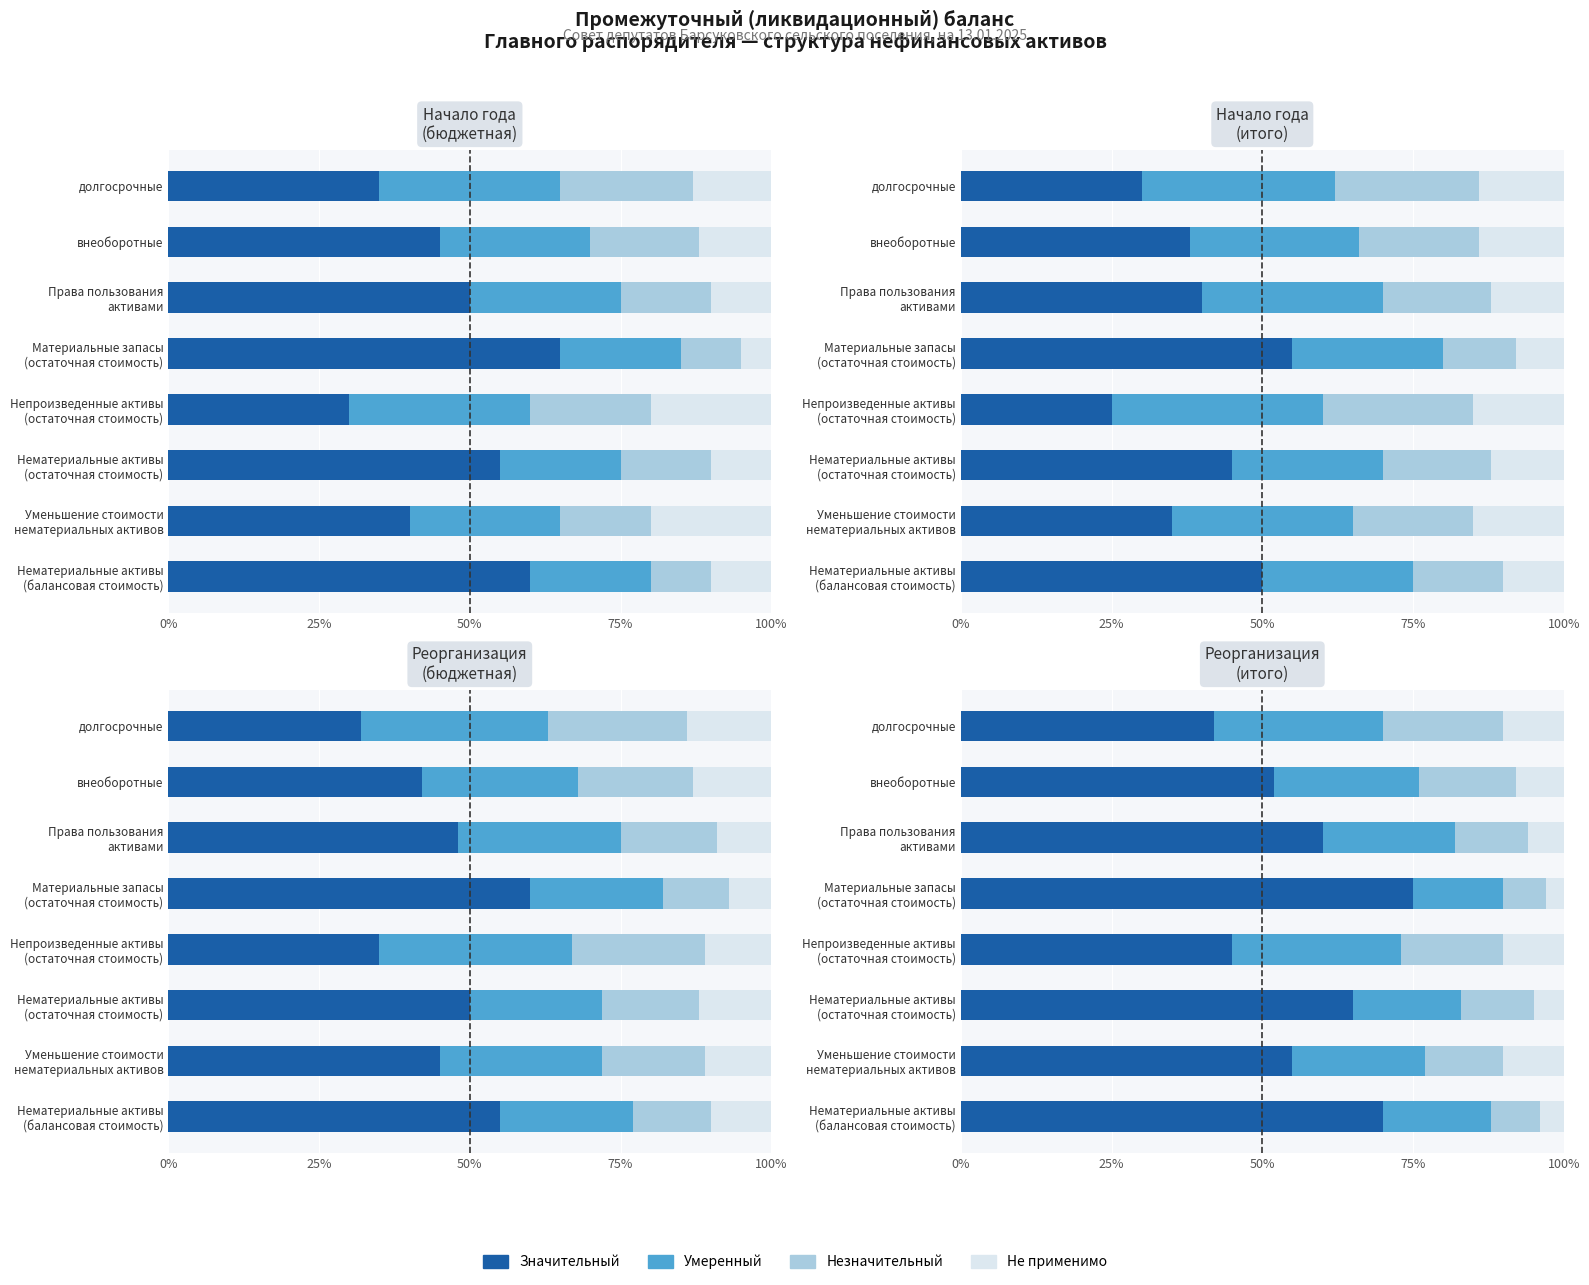

Which series has the largest range (max minus min)?

Значительный